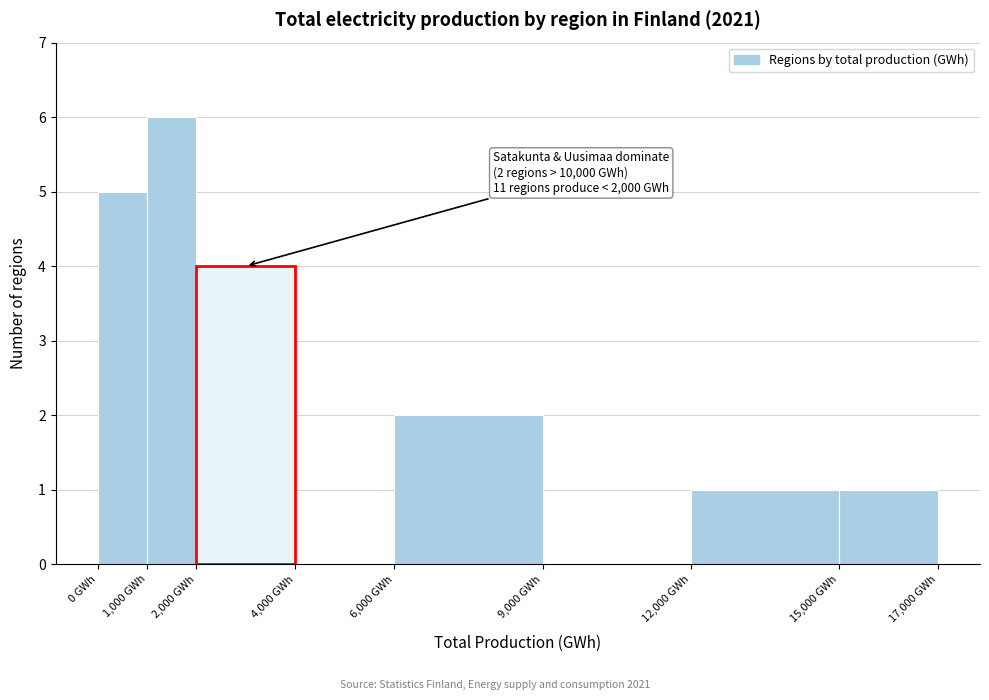

Over which range of the x-axis is the bar tallest?

1000 to 2000